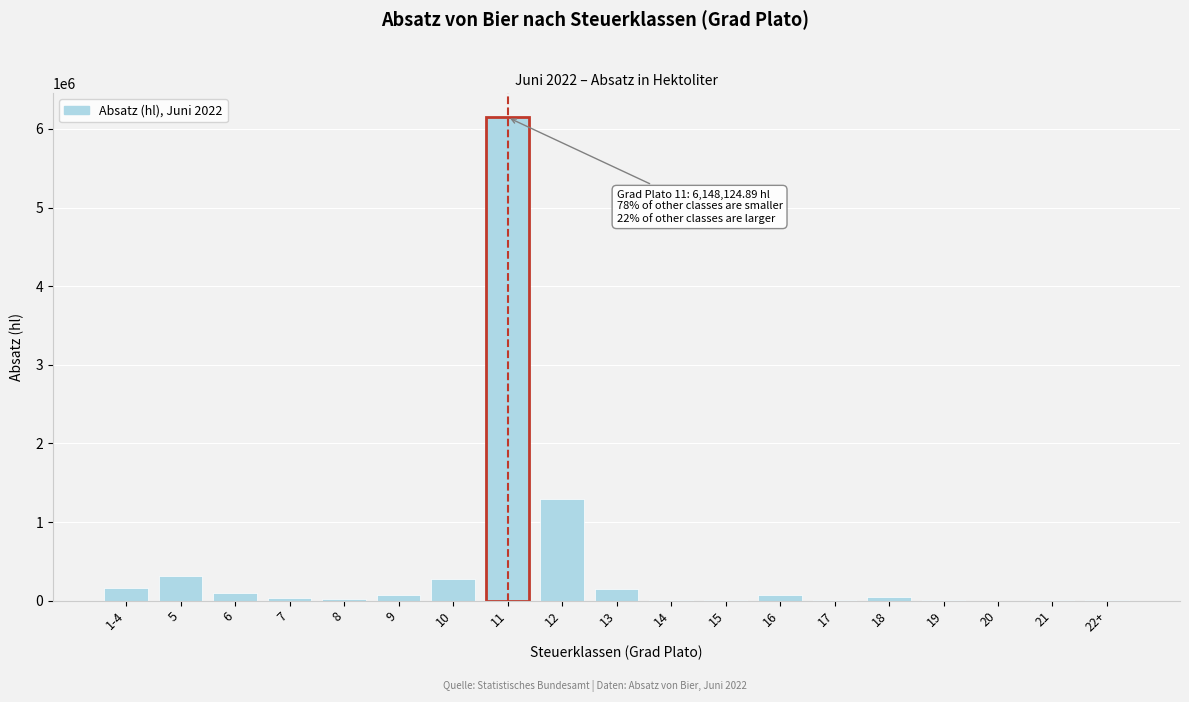

Is it true that the value at 13 is 154329.3?

True